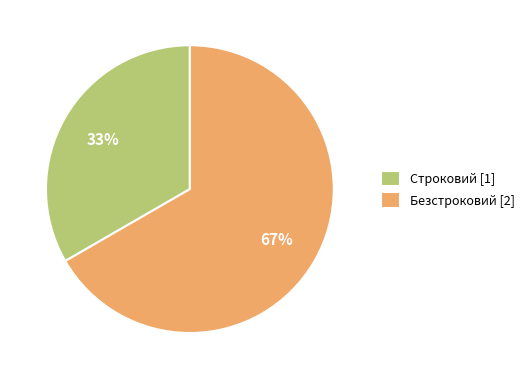

How many slices are in this pie chart?

2